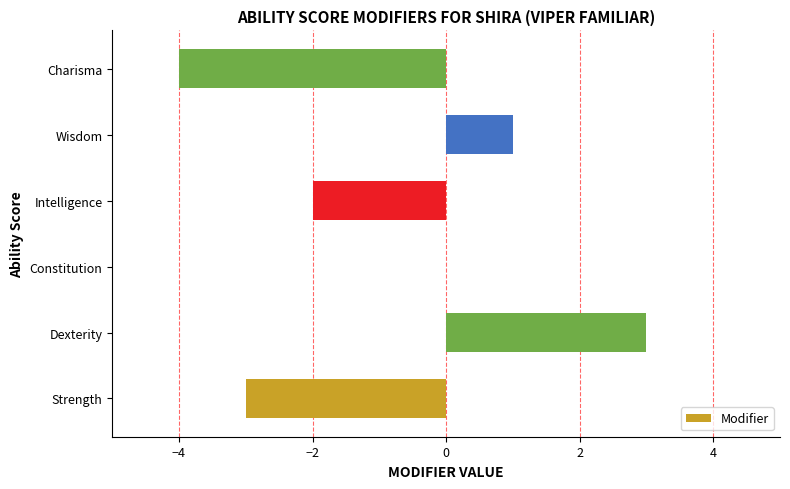

What is the sum of all values?

-5